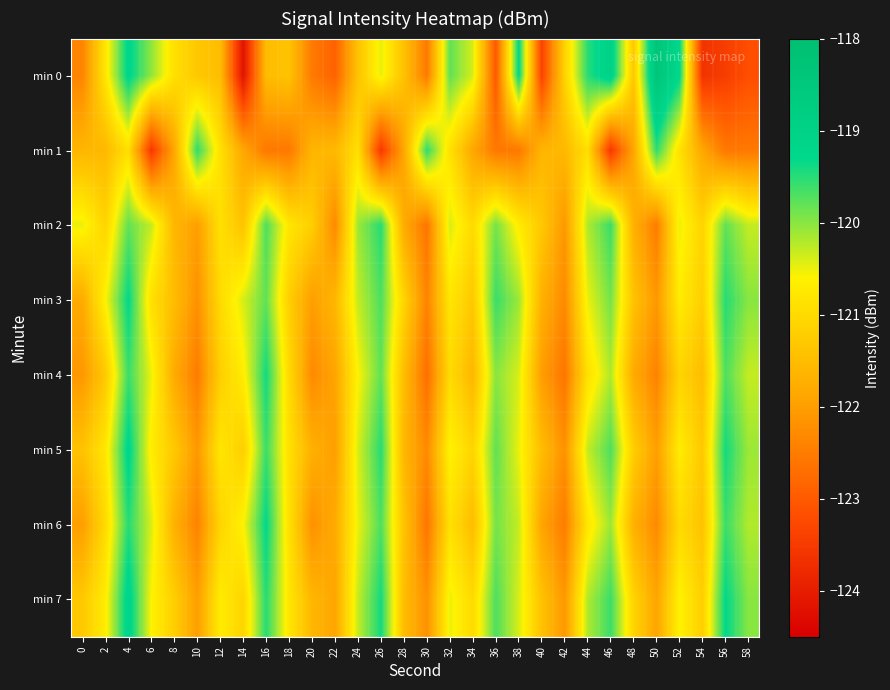

Reading right to left, transcribe all the data shown in this chart.

min 0: 58=-123.2	56=-123.4	54=-123.6	52=-119.3	50=-118.3	48=-121.3	46=-119.0	44=-119.5	42=-121.1	40=-123.4	38=-119.3	36=-123.0	34=-120.4	32=-119.8	30=-122.5	28=-121.4	26=-120.5	24=-121.4	22=-122.9	20=-122.5	18=-121.4	16=-121.5	14=-124.2	12=-121.5	10=-121.3	8=-120.9	6=-120.0	4=-119.2	2=-120.8	0=-122.4
min 1: 58=-122.5	56=-122.6	54=-121.9	52=-120.9	50=-119.5	48=-121.9	46=-123.5	44=-120.9	42=-121.6	40=-121.6	38=-122.5	36=-122.6	34=-121.9	32=-120.9	30=-119.5	28=-121.9	26=-123.5	24=-120.9	22=-121.6	20=-121.6	18=-122.5	16=-122.6	14=-121.9	12=-120.9	10=-119.5	8=-121.9	6=-123.5	4=-120.9	2=-121.6	0=-121.6
min 2: 58=-120.3	56=-119.8	54=-121.1	52=-120.5	50=-122.5	48=-121.7	46=-119.6	44=-120.2	42=-122.1	40=-121.3	38=-120.7	36=-119.9	34=-121.0	32=-120.4	30=-122.6	28=-121.8	26=-119.5	24=-120.1	22=-122.3	20=-121.2	18=-120.8	16=-119.7	14=-121.4	12=-120.9	10=-122.0	8=-121.6	6=-120.3	4=-119.8	2=-121.1	0=-120.5
min 3: 58=-120.0	56=-119.5	54=-121.2	52=-120.7	50=-122.1	48=-121.4	46=-119.9	44=-120.5	42=-122.3	40=-121.7	38=-120.1	36=-119.6	34=-121.3	32=-120.8	30=-122.4	28=-121.1	26=-119.7	24=-120.3	22=-121.6	20=-122.0	18=-121.2	16=-119.8	14=-120.4	12=-121.0	10=-122.2	8=-121.5	6=-120.9	4=-119.3	2=-120.6	0=-121.8
min 4: 58=-120.3	56=-119.7	54=-121.5	52=-121.1	50=-122.4	48=-121.8	46=-120.2	44=-120.9	42=-122.6	40=-122.0	38=-120.4	36=-120.0	34=-121.6	32=-121.0	30=-122.7	28=-121.5	26=-119.8	24=-120.6	22=-121.9	20=-122.3	18=-121.0	16=-119.4	14=-120.7	12=-121.2	10=-122.5	8=-121.8	6=-120.5	4=-119.6	2=-121.3	0=-122.1
min 5: 58=-120.1	56=-119.4	54=-121.3	52=-120.7	50=-122.0	48=-121.2	46=-119.7	44=-120.3	42=-122.2	40=-121.5	38=-120.5	36=-119.8	34=-121.1	32=-120.6	30=-122.3	28=-121.6	26=-119.5	24=-120.4	22=-122.0	20=-121.7	18=-120.9	16=-119.6	14=-121.2	12=-120.8	10=-122.1	8=-121.3	6=-120.7	4=-119.2	2=-120.8	0=-121.4
min 6: 58=-120.2	56=-119.6	54=-121.4	52=-121.0	50=-122.3	48=-121.7	46=-120.1	44=-120.8	42=-122.5	40=-121.9	38=-120.3	36=-119.9	34=-121.5	32=-120.9	30=-122.6	28=-121.4	26=-119.7	24=-120.5	22=-121.8	20=-122.2	18=-120.9	16=-119.3	14=-120.6	12=-121.1	10=-122.4	8=-121.7	6=-120.4	4=-119.5	2=-121.0	0=-122.0
min 7: 58=-120.0	56=-119.3	54=-121.2	52=-120.6	50=-121.9	48=-121.1	46=-119.6	44=-120.2	42=-122.1	40=-121.4	38=-120.4	36=-119.7	34=-121.0	32=-120.5	30=-122.2	28=-121.5	26=-119.4	24=-120.3	22=-121.9	20=-121.6	18=-120.8	16=-119.5	14=-121.1	12=-120.7	10=-122.0	8=-121.2	6=-120.6	4=-119.1	2=-120.7	0=-121.3